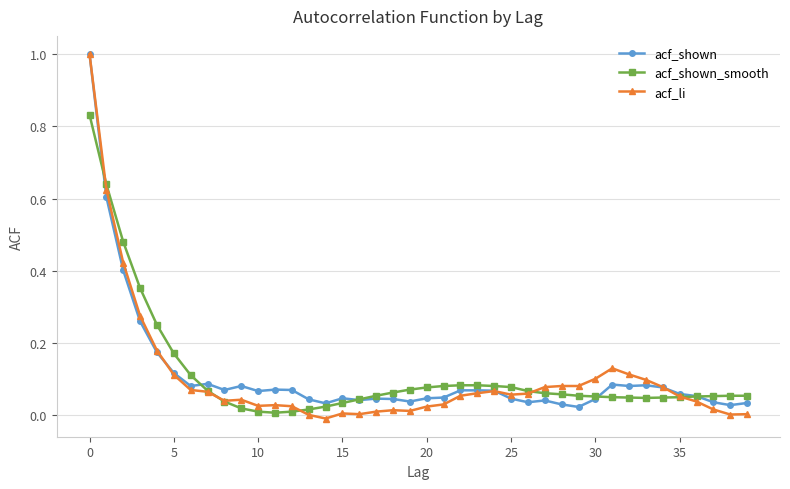

What is the highest value of the acf_shown series?

1.0